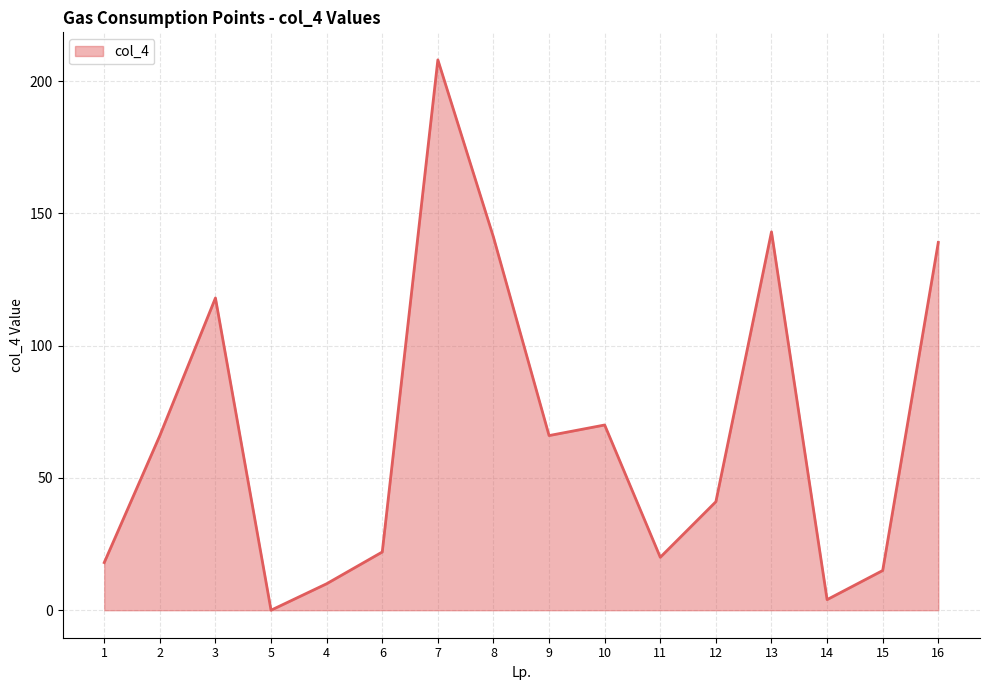

What position from the right is 6?

11